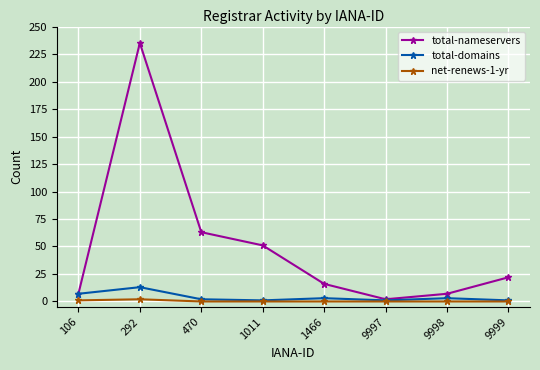

At which category is the sum across all series the highest?

292